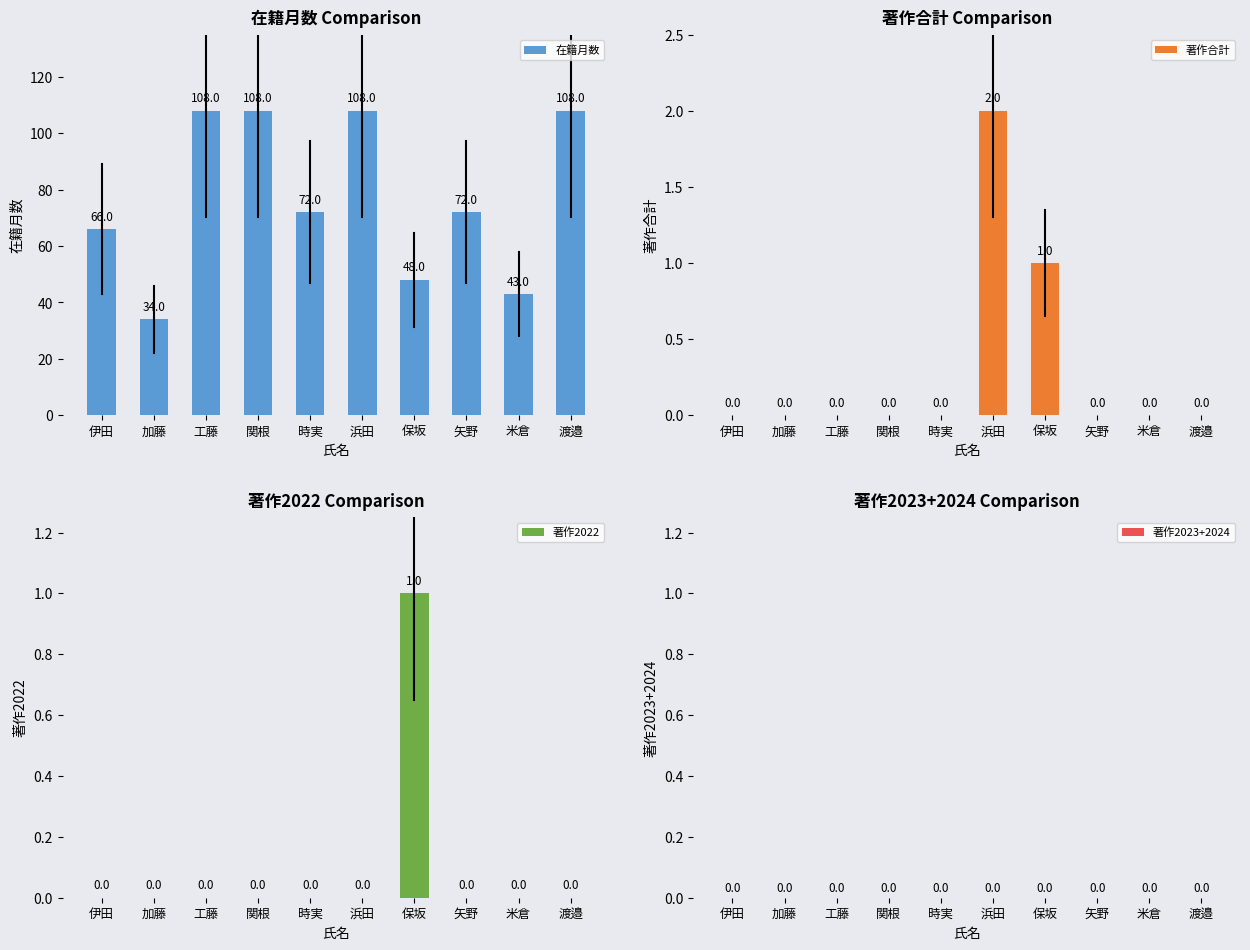

How many bars are there in each group?

4